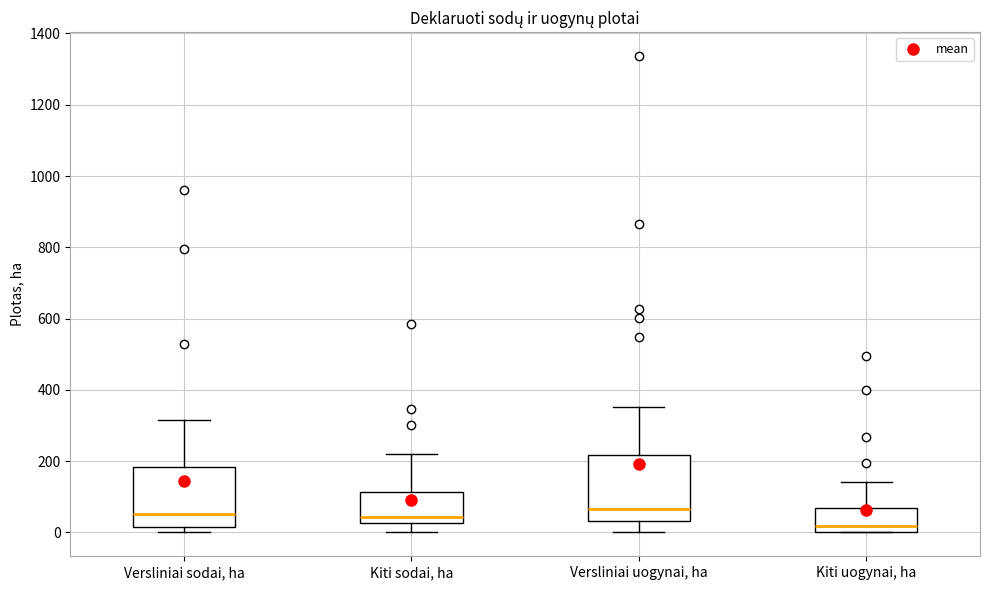

Reading left to right, transcribe this box plot: for each box, give where its median line is, the range the box spans, and where its two whiskers end, as read against the y-axis. The values are not printed on the chart, so give them approximately, as read against the axis.

Versliniai sodai, ha: median 60, box 20 to 180, whiskers 0 to 320
Kiti sodai, ha: median 40, box 20 to 120, whiskers 0 to 220
Versliniai uogynai, ha: median 60, box 40 to 220, whiskers 0 to 360
Kiti uogynai, ha: median 20, box 0 to 60, whiskers 0 to 140